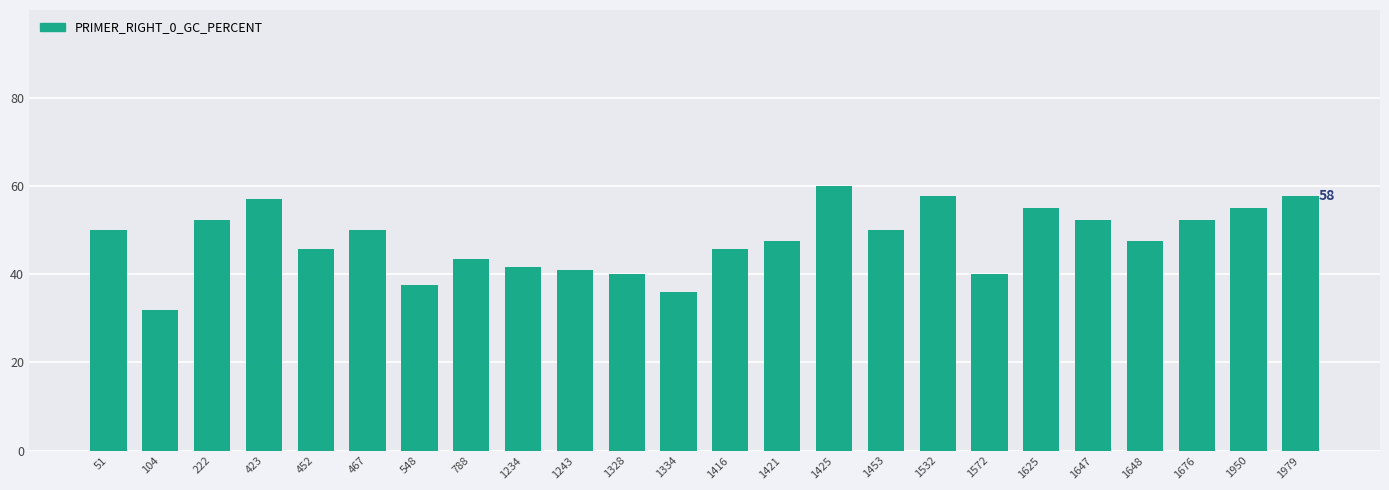

What is the greatest value displayed?

60.0